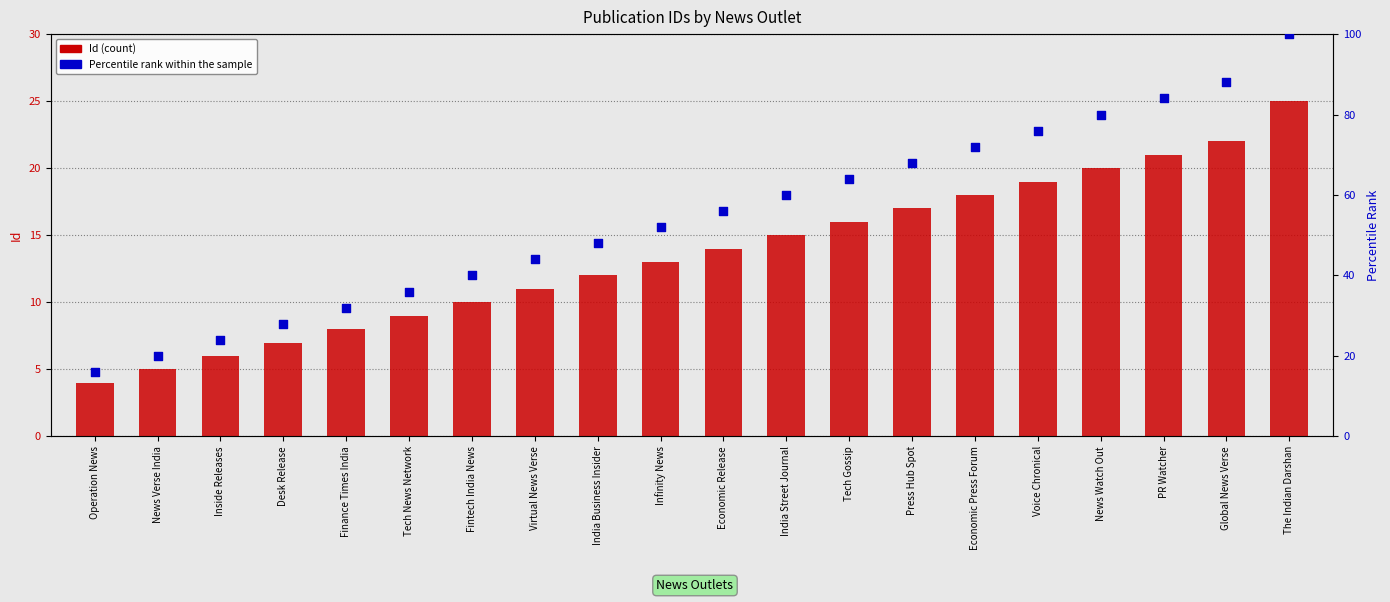

Is the value of Id at Infinity News greater than the value of Percentile rank within the sample at Global News Verse?

No